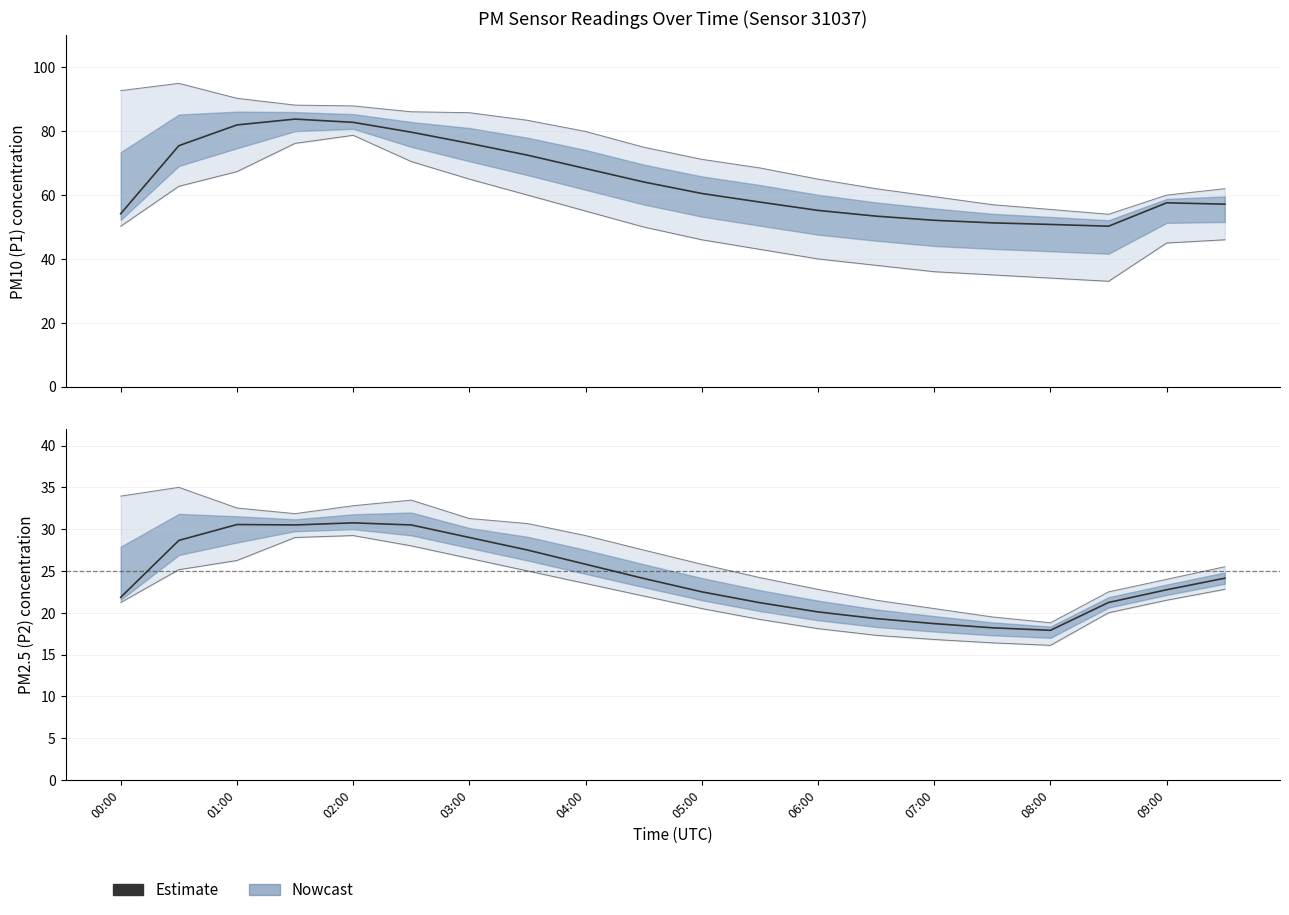

What is the value of the 1st point from the left?

21.9